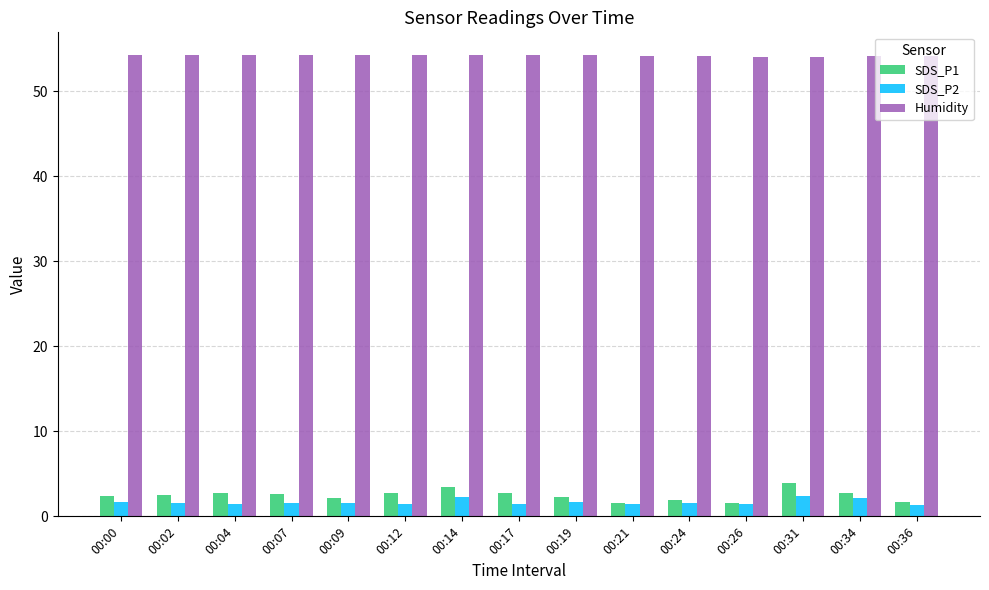

Count the number of categories in the chart.

15